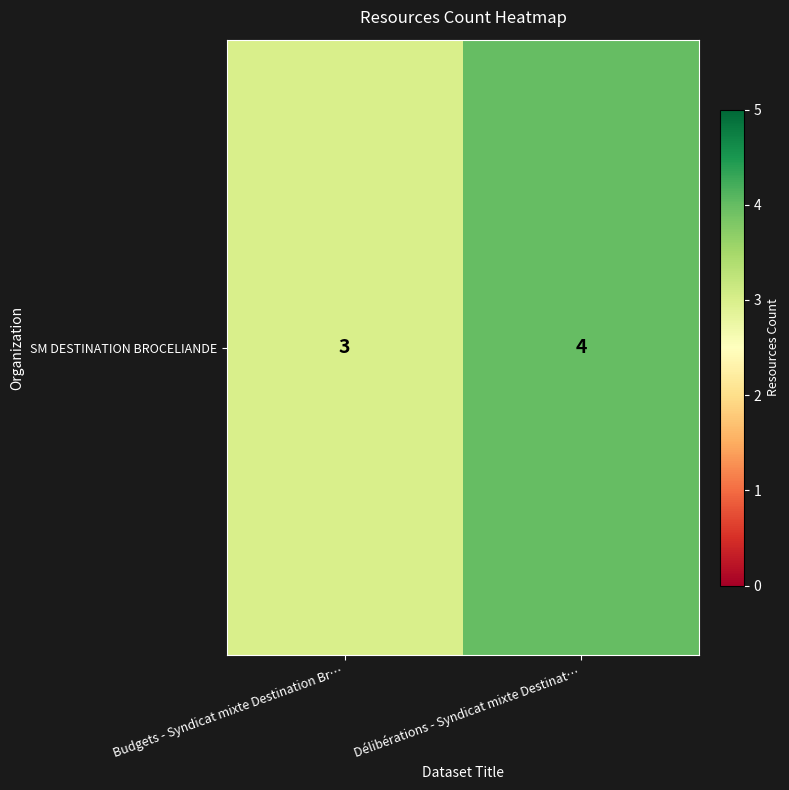

True or false: the data shows 4 at Délibérations - Syndicat mixte Destinat….

True